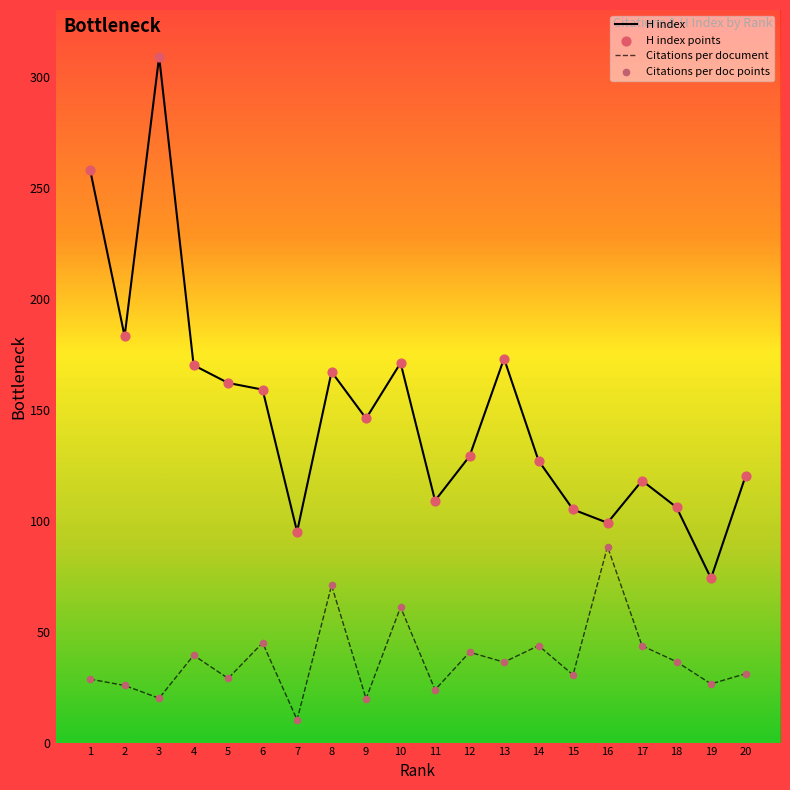

What is the spread (max minus min) of values at 16?

10.7